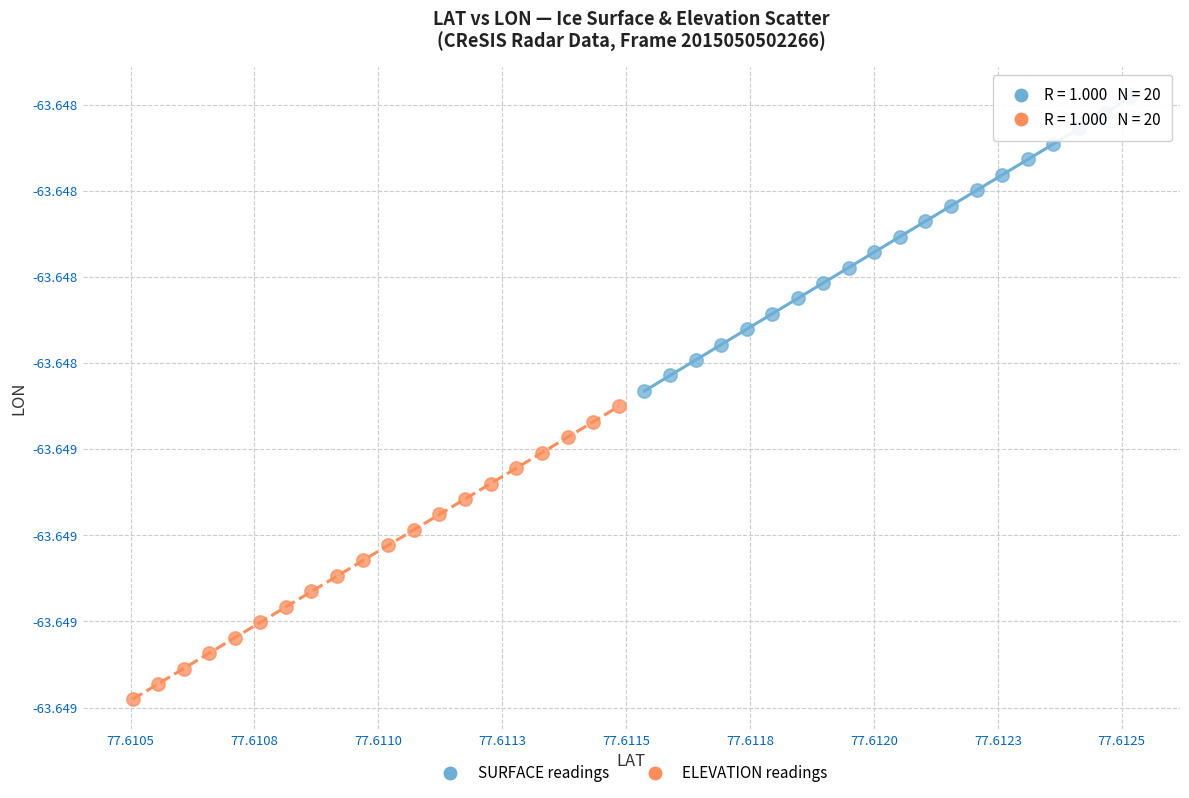

What are all the series names shown in the legend?

SURFACE readings, ELEVATION readings